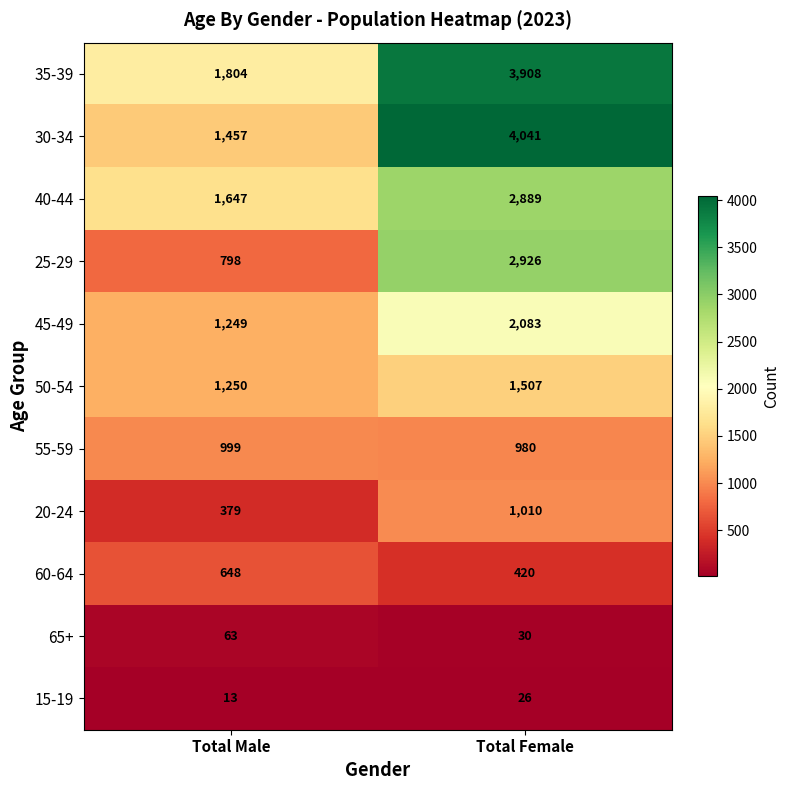

The value of 35-39 at Total Male is 2414. True or false?

False